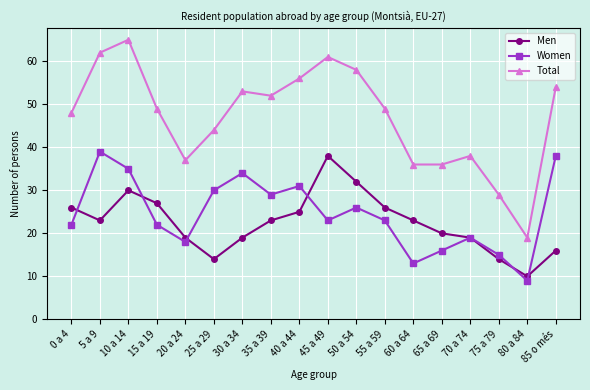

How many data points does each series have?

18